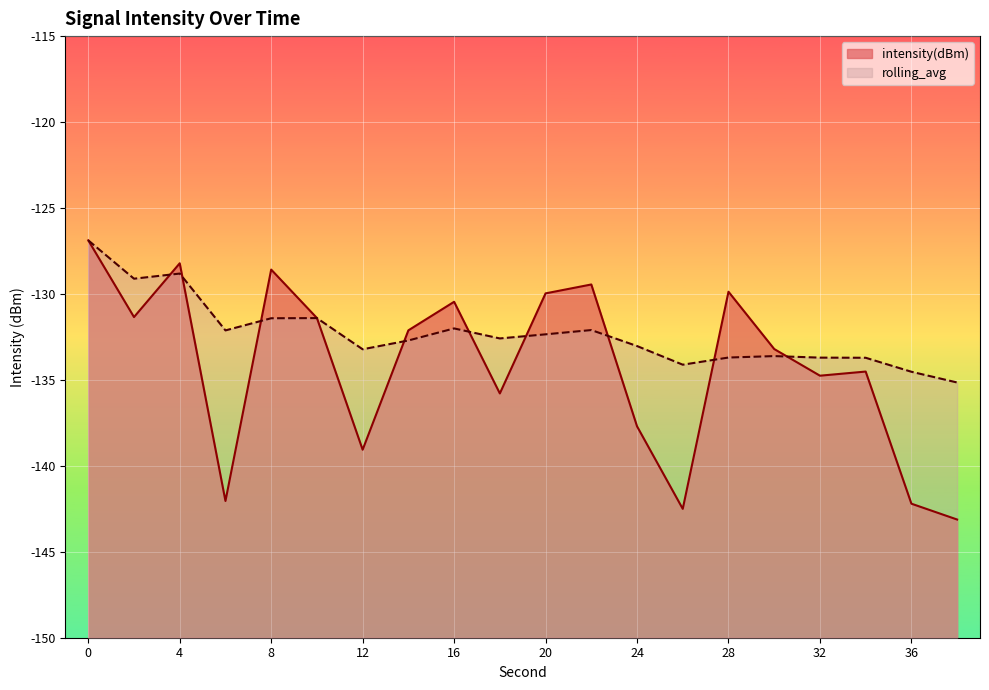

Reading right to left, extract all data points from this chart.

intensity(dBm): 38=-143.1	36=-142.2	34=-134.5	32=-134.8	30=-133.2	28=-129.9	26=-142.5	24=-137.7	22=-129.4	20=-130.0	18=-135.8	16=-130.5	14=-132.1	12=-139.1	10=-131.4	8=-128.6	6=-142.0	4=-128.2	2=-131.3	0=-126.9
rolling_avg: 38=-135.2	36=-134.5	34=-133.7	32=-133.7	30=-133.6	28=-133.7	26=-134.1	24=-133.0	22=-132.1	20=-132.3	18=-132.6	16=-132.0	14=-132.7	12=-133.2	10=-131.4	8=-131.4	6=-132.1	4=-128.8	2=-129.1	0=-126.9